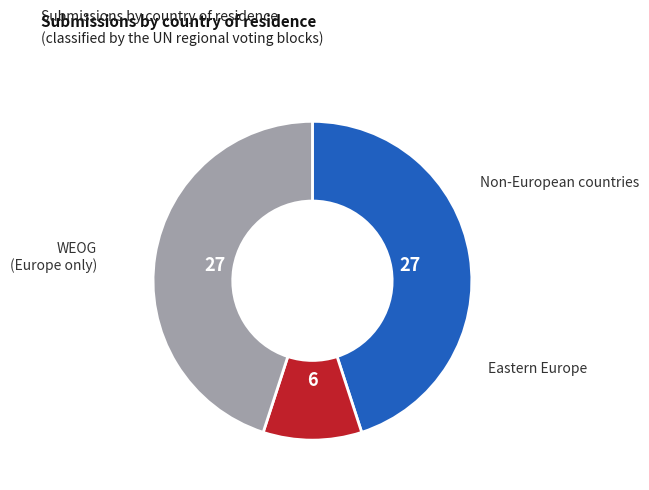

Is there any slice that represents more than half of the pie?

No